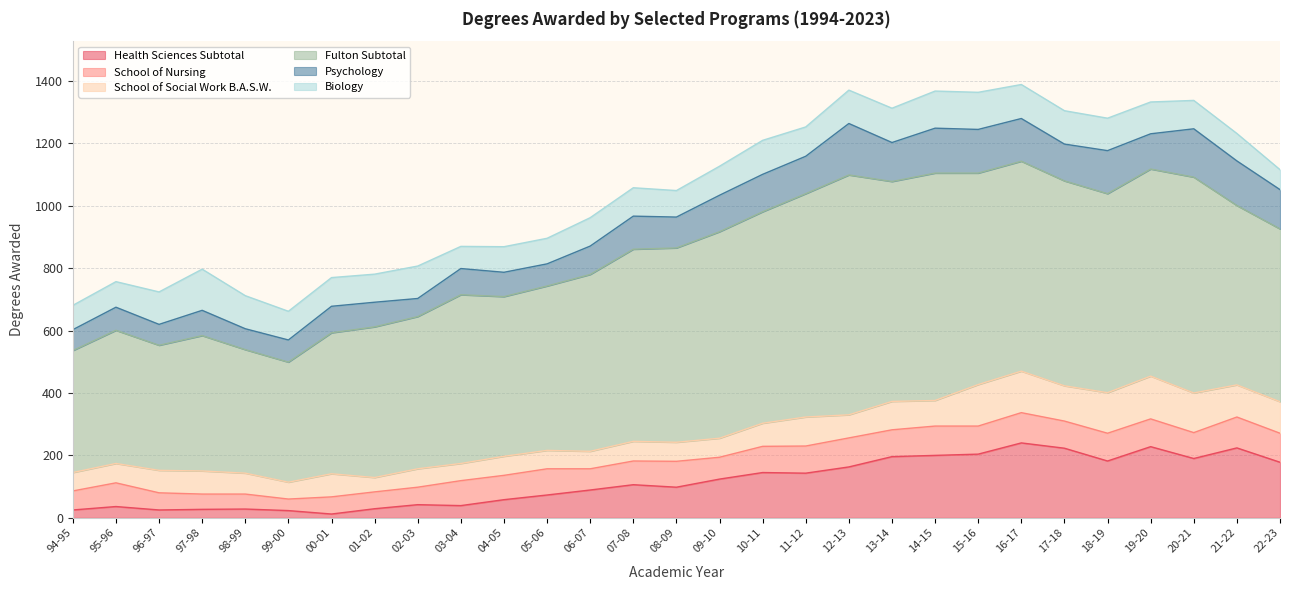

How many data points in Biology are above 93?

14